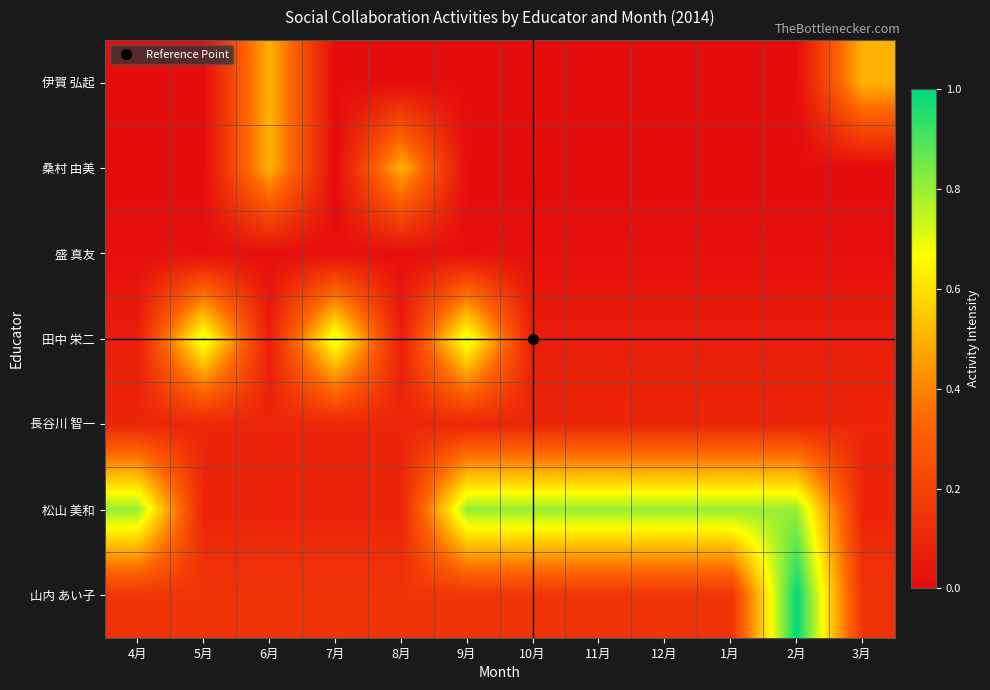

Reading left to right, what are all the values shown in this chart?

伊賀 弘起: 4月=0.0	5月=0.0	6月=0.5	7月=0.0	8月=0.0	9月=0.0	10月=0.0	11月=0.0	12月=0.0	1月=0.0	2月=0.0	3月=0.5
桑村 由美: 4月=0.0	5月=0.0	6月=0.5	7月=0.0	8月=0.5	9月=0.0	10月=0.0	11月=0.0	12月=0.0	1月=0.0	2月=0.0	3月=0.0
盛 真友: 4月=0.0	5月=0.0	6月=0.0	7月=0.0	8月=0.0	9月=0.0	10月=0.0	11月=0.0	12月=0.0	1月=0.0	2月=0.0	3月=0.0
田中 栄二: 4月=0.1	5月=0.7	6月=0.1	7月=0.7	8月=0.1	9月=0.7	10月=0.1	11月=0.1	12月=0.1	1月=0.1	2月=0.1	3月=0.1
長谷川 智一: 4月=0.1	5月=0.1	6月=0.1	7月=0.1	8月=0.1	9月=0.1	10月=0.1	11月=0.1	12月=0.1	1月=0.1	2月=0.1	3月=0.1
松山 美和: 4月=0.8	5月=0.1	6月=0.1	7月=0.1	8月=0.1	9月=0.8	10月=0.8	11月=0.8	12月=0.8	1月=0.8	2月=0.8	3月=0.1
山内 あい子: 4月=0.1	5月=0.1	6月=0.1	7月=0.1	8月=0.1	9月=0.1	10月=0.1	11月=0.1	12月=0.1	1月=0.1	2月=1.0	3月=0.1